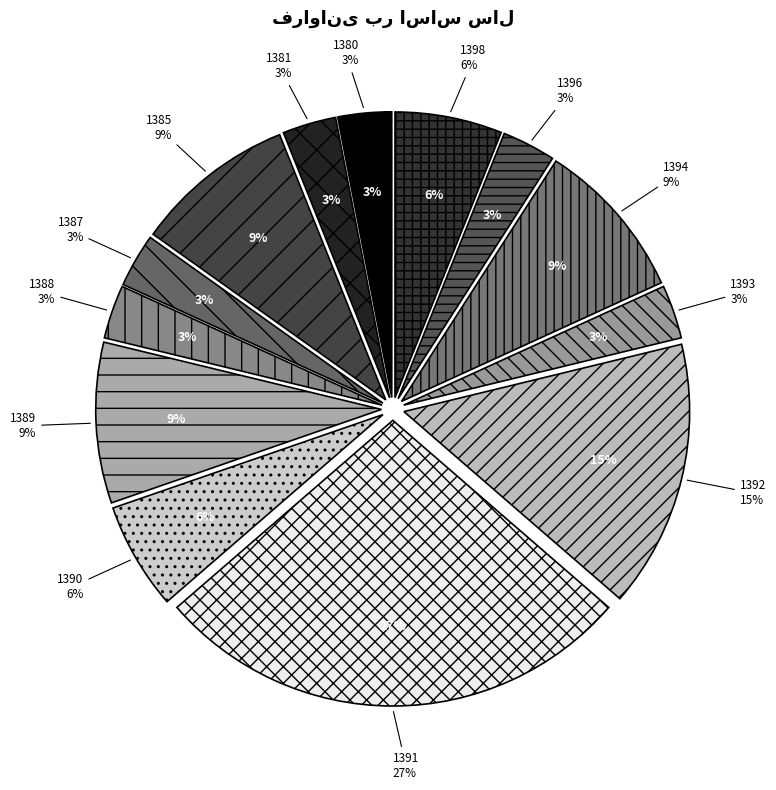

Approximately how many times larger is the value at 1393 compared to 1385?

0.3